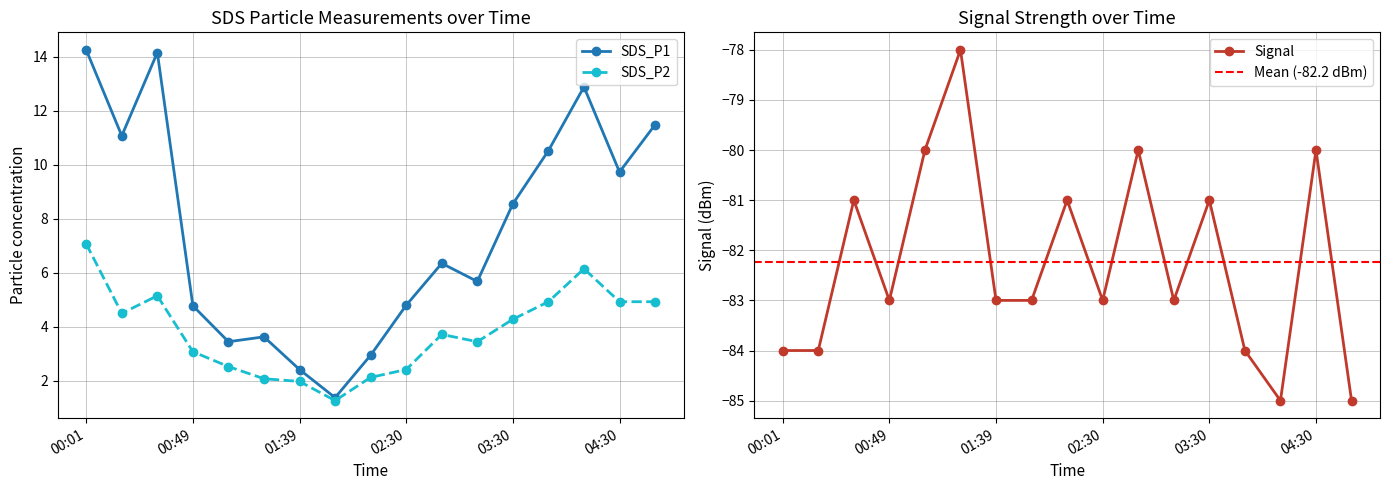

List the labels in order of Signal value, largest first.

01:22, 01:05, 02:50, 04:30, 00:32, 02:10, 03:30, 00:49, 01:39, 01:50, 02:30, 03:10, 00:01, 00:16, 03:50, 04:10, 04:50